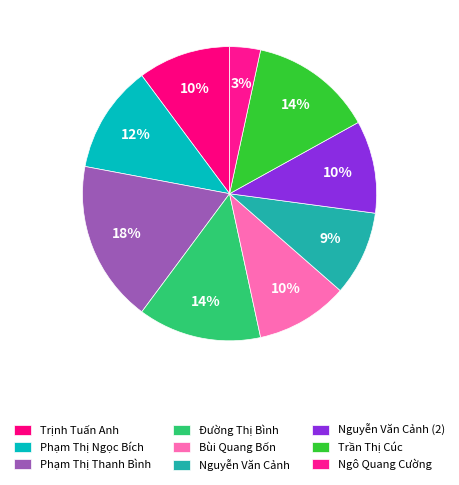

Does Trịnh Tuấn Anh represent more than half of the total?

No